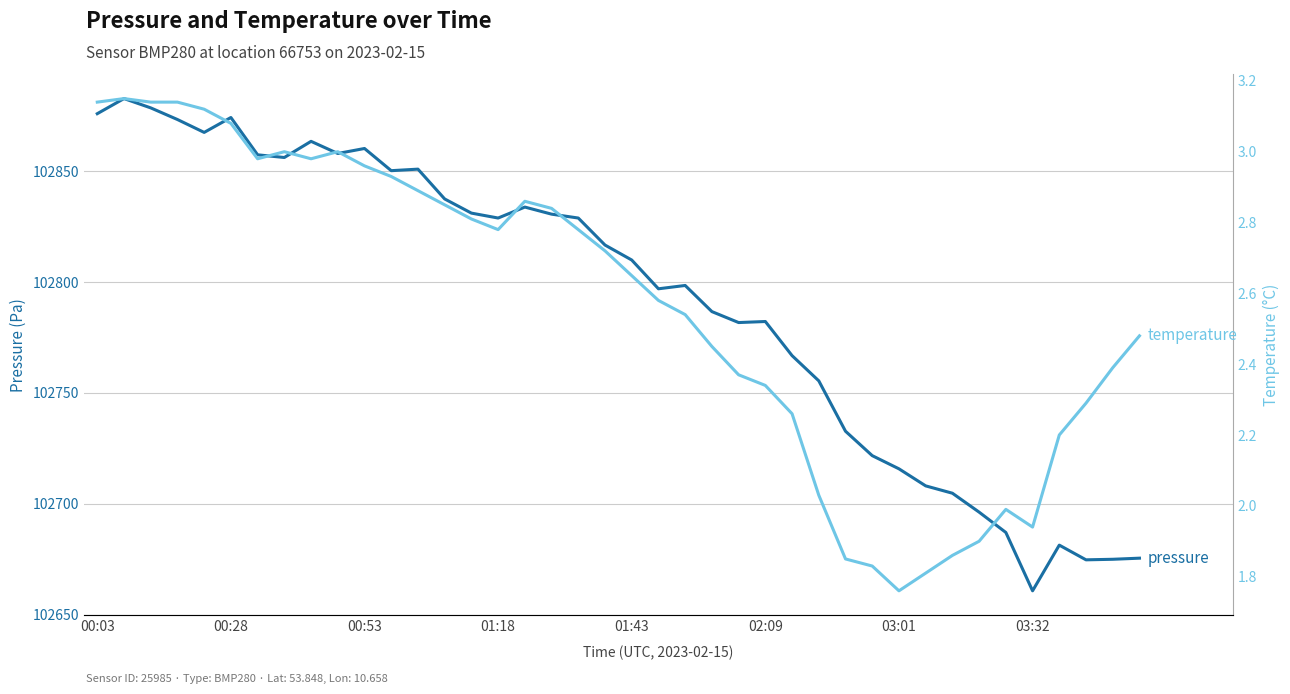

True or false: temperature and pressure intersect in this chart.

False